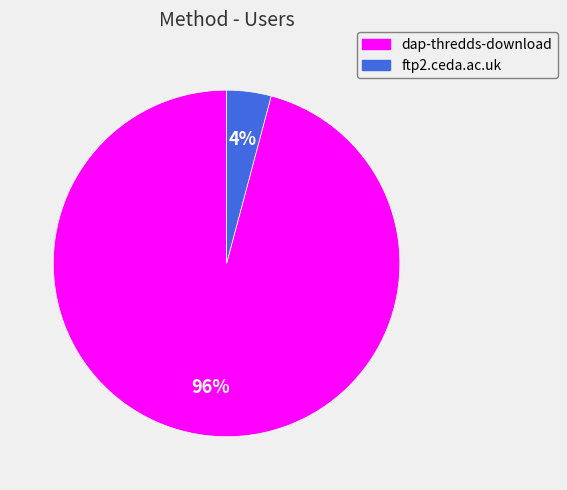

Between dap-thredds-download and ftp2.ceda.ac.uk, which is larger?

dap-thredds-download